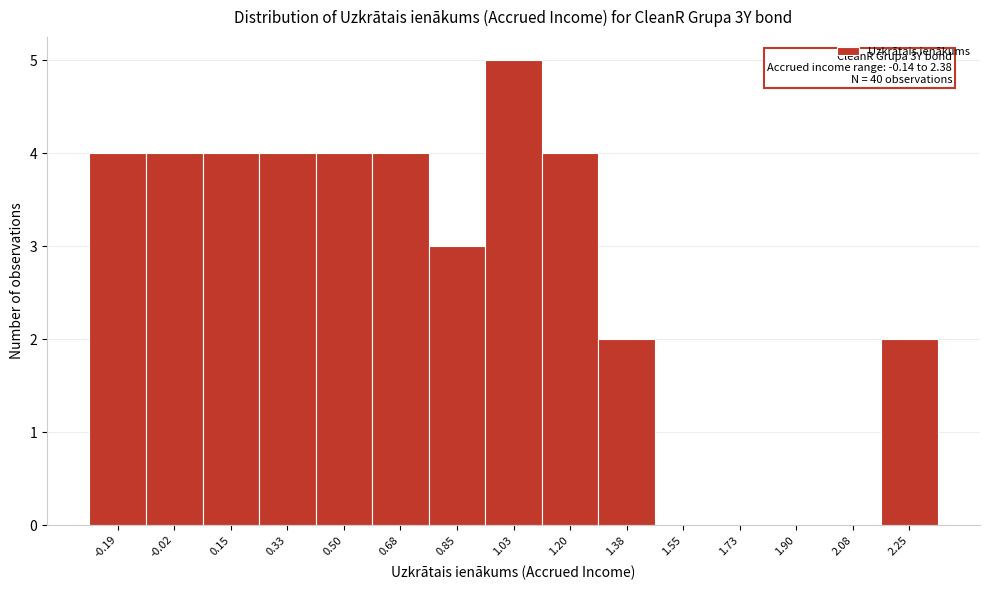

Reading left to right, transcribe all the data shown in this chart.

-0.19=4	-0.02=4	0.15=4	0.33=4	0.50=4	0.68=4	0.85=3	1.03=5	1.20=4	1.38=2	1.55=0	1.73=0	1.90=0	2.08=0	2.25=2